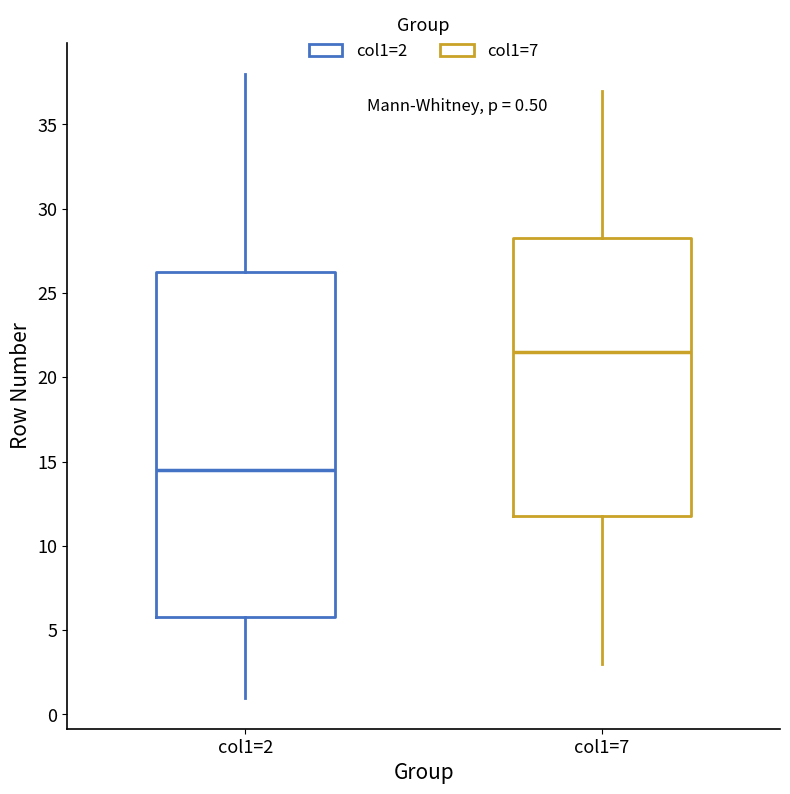

Comparing the boxes themselves (not the whiskers), which one is the tallest?

col1=2